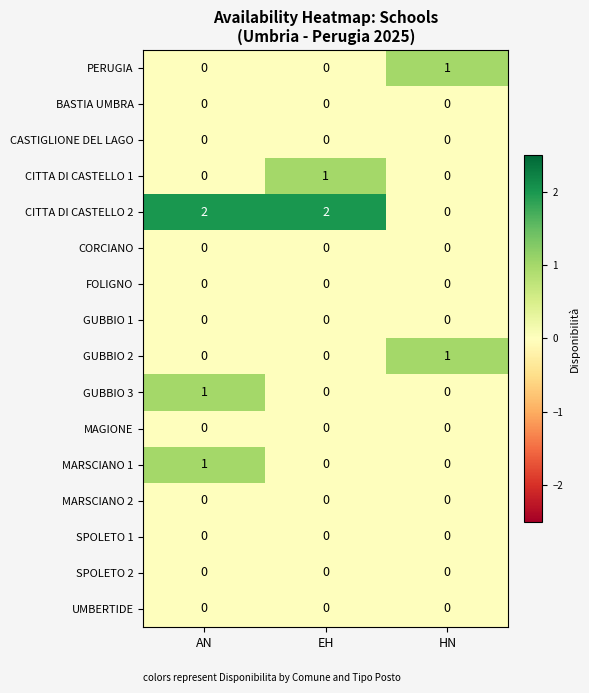

Which series has the widest spread of values?

CITTA DI CASTELLO 2